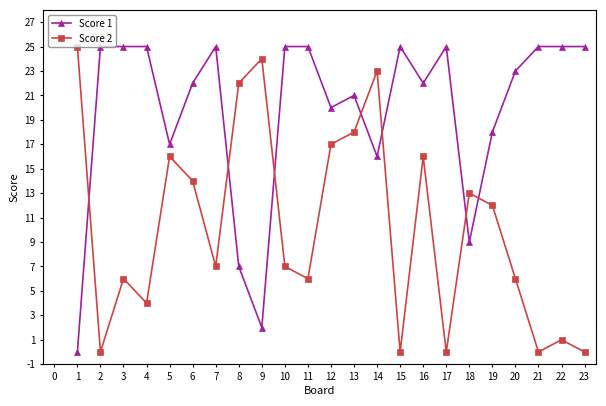

At which label is Score 2 closest to 12?

19